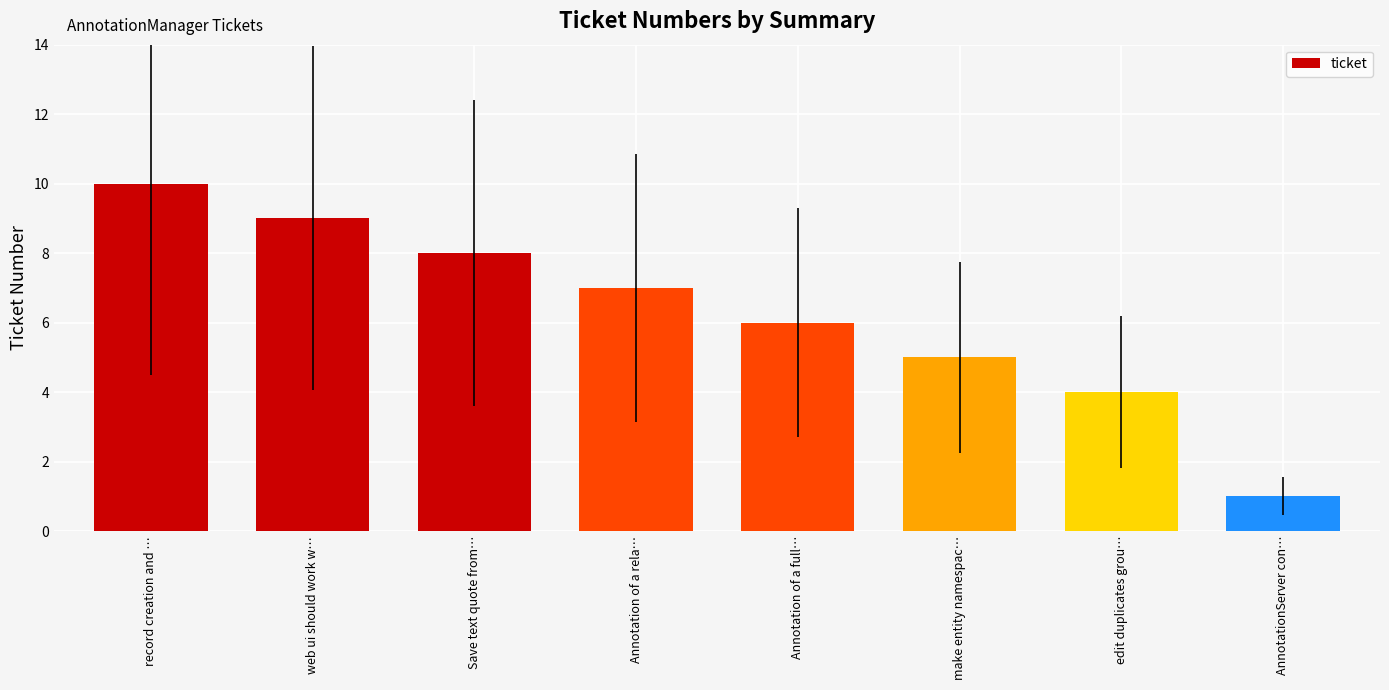

The value at web ui should work w… is 9. True or false?

True